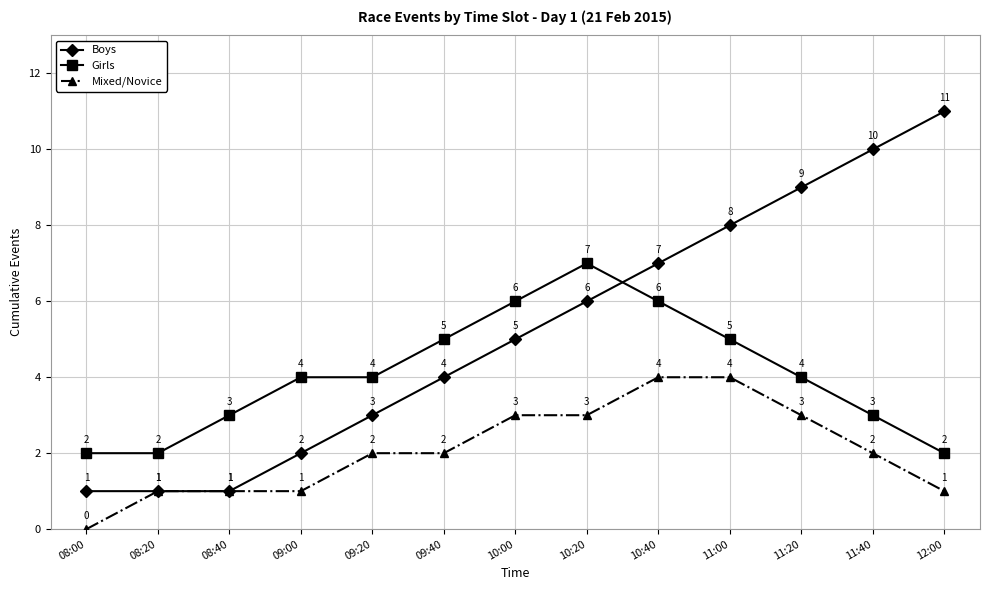

The Boys series shows 15 at 11:40. True or false?

False